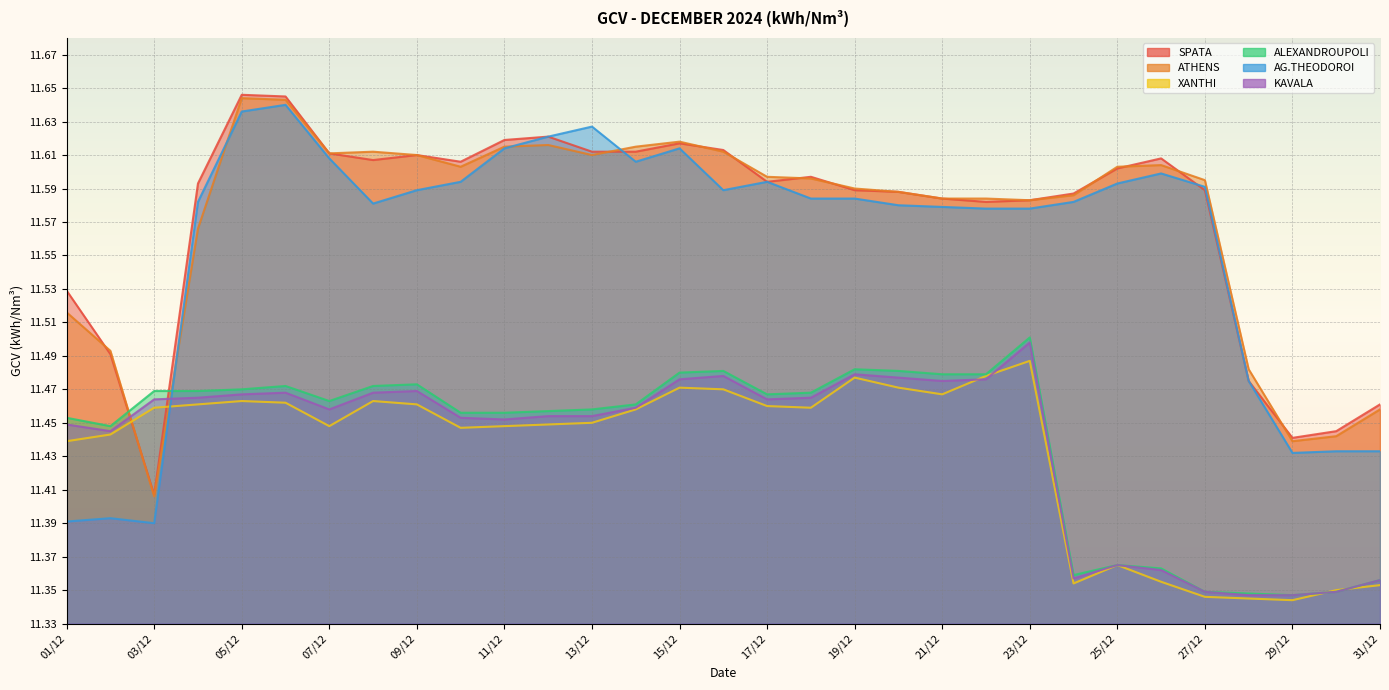

Reading right to left, what are all the values shown in this chart?

SPATA: 31/12=11.5	30/12=11.4	29/12=11.4	28/12=11.5	27/12=11.6	26/12=11.6	25/12=11.6	24/12=11.6	23/12=11.6	22/12=11.6	21/12=11.6	20/12=11.6	19/12=11.6	18/12=11.6	17/12=11.6	16/12=11.6	15/12=11.6	14/12=11.6	13/12=11.6	12/12=11.6	11/12=11.6	10/12=11.6	09/12=11.6	08/12=11.6	07/12=11.6	06/12=11.6	05/12=11.6	04/12=11.6	03/12=11.4	02/12=11.5	01/12=11.5
ATHENS: 31/12=11.5	30/12=11.4	29/12=11.4	28/12=11.5	27/12=11.6	26/12=11.6	25/12=11.6	24/12=11.6	23/12=11.6	22/12=11.6	21/12=11.6	20/12=11.6	19/12=11.6	18/12=11.6	17/12=11.6	16/12=11.6	15/12=11.6	14/12=11.6	13/12=11.6	12/12=11.6	11/12=11.6	10/12=11.6	09/12=11.6	08/12=11.6	07/12=11.6	06/12=11.6	05/12=11.6	04/12=11.6	03/12=11.4	02/12=11.5	01/12=11.5
XANTHI: 31/12=11.4	30/12=11.3	29/12=11.3	28/12=11.3	27/12=11.3	26/12=11.4	25/12=11.4	24/12=11.4	23/12=11.5	22/12=11.5	21/12=11.5	20/12=11.5	19/12=11.5	18/12=11.5	17/12=11.5	16/12=11.5	15/12=11.5	14/12=11.5	13/12=11.4	12/12=11.4	11/12=11.4	10/12=11.4	09/12=11.5	08/12=11.5	07/12=11.4	06/12=11.5	05/12=11.5	04/12=11.5	03/12=11.5	02/12=11.4	01/12=11.4
ALEXANDROUPOLI: 31/12=11.4	30/12=11.3	29/12=11.3	28/12=11.3	27/12=11.3	26/12=11.4	25/12=11.4	24/12=11.4	23/12=11.5	22/12=11.5	21/12=11.5	20/12=11.5	19/12=11.5	18/12=11.5	17/12=11.5	16/12=11.5	15/12=11.5	14/12=11.5	13/12=11.5	12/12=11.5	11/12=11.5	10/12=11.5	09/12=11.5	08/12=11.5	07/12=11.5	06/12=11.5	05/12=11.5	04/12=11.5	03/12=11.5	02/12=11.4	01/12=11.5
AG.THEODOROI: 31/12=11.4	30/12=11.4	29/12=11.4	28/12=11.5	27/12=11.6	26/12=11.6	25/12=11.6	24/12=11.6	23/12=11.6	22/12=11.6	21/12=11.6	20/12=11.6	19/12=11.6	18/12=11.6	17/12=11.6	16/12=11.6	15/12=11.6	14/12=11.6	13/12=11.6	12/12=11.6	11/12=11.6	10/12=11.6	09/12=11.6	08/12=11.6	07/12=11.6	06/12=11.6	05/12=11.6	04/12=11.6	03/12=11.4	02/12=11.4	01/12=11.4
KAVALA: 31/12=11.4	30/12=11.3	29/12=11.3	28/12=11.3	27/12=11.3	26/12=11.4	25/12=11.4	24/12=11.4	23/12=11.5	22/12=11.5	21/12=11.5	20/12=11.5	19/12=11.5	18/12=11.5	17/12=11.5	16/12=11.5	15/12=11.5	14/12=11.5	13/12=11.5	12/12=11.5	11/12=11.5	10/12=11.5	09/12=11.5	08/12=11.5	07/12=11.5	06/12=11.5	05/12=11.5	04/12=11.5	03/12=11.5	02/12=11.4	01/12=11.4